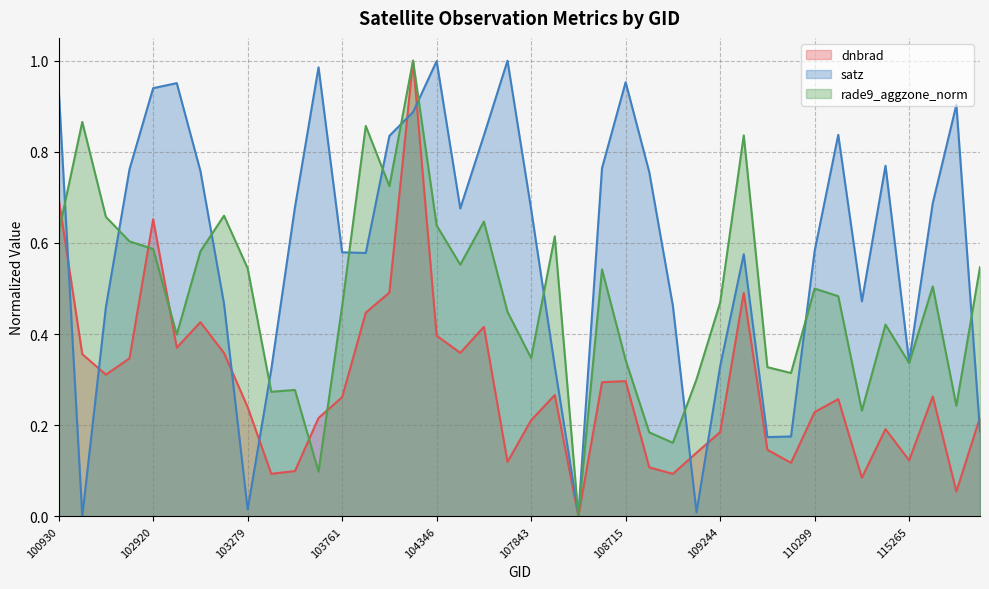

What is the spread (max minus min) of values at 102920?

0.4